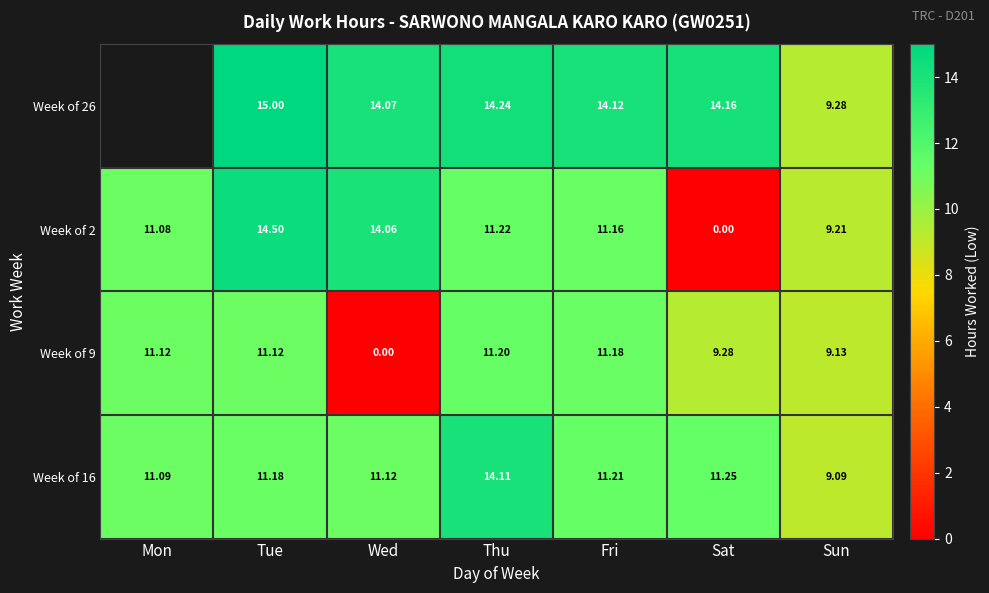

Is it true that Week of 9 equals 9.3 at Sat?

True